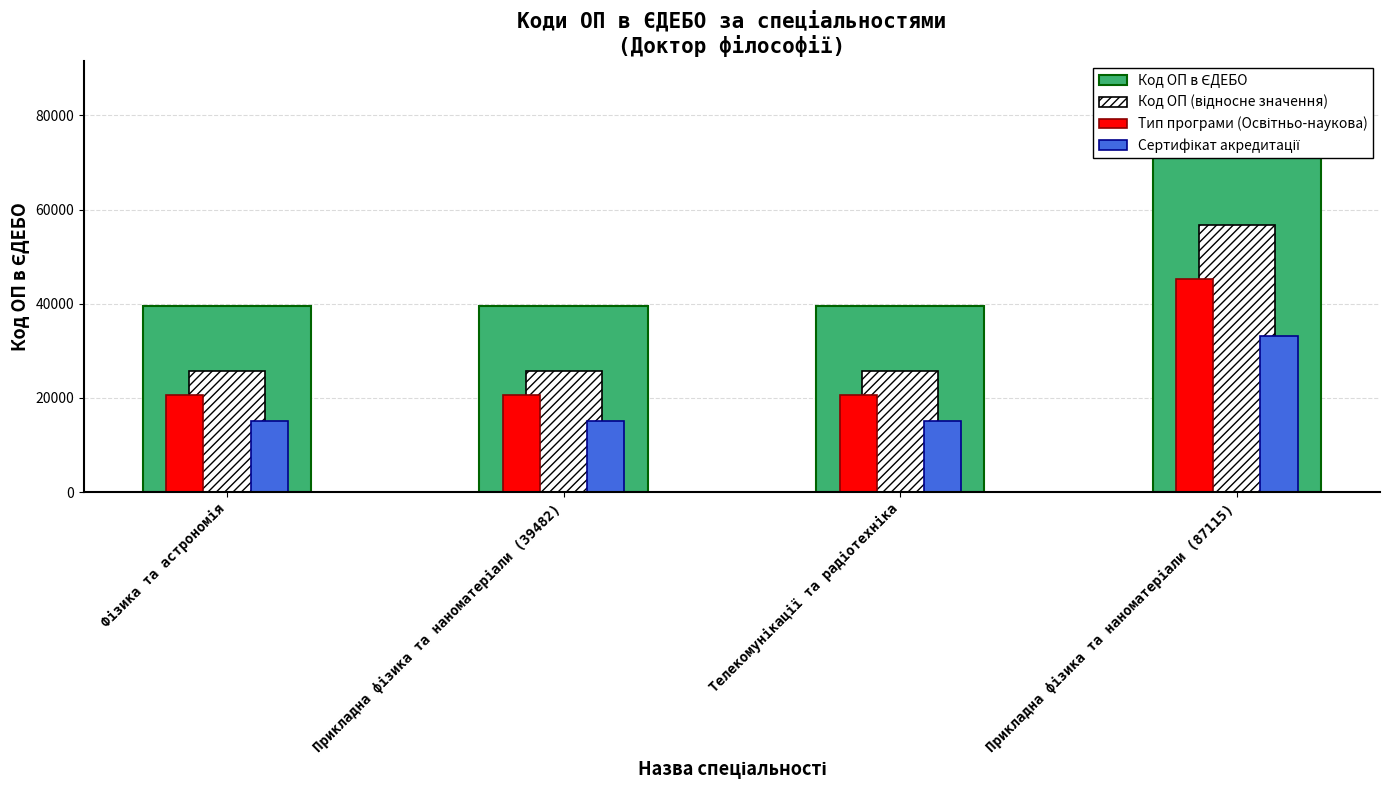

Which category has the highest value across all series?

Прикладна фізика та наноматеріали (87115)